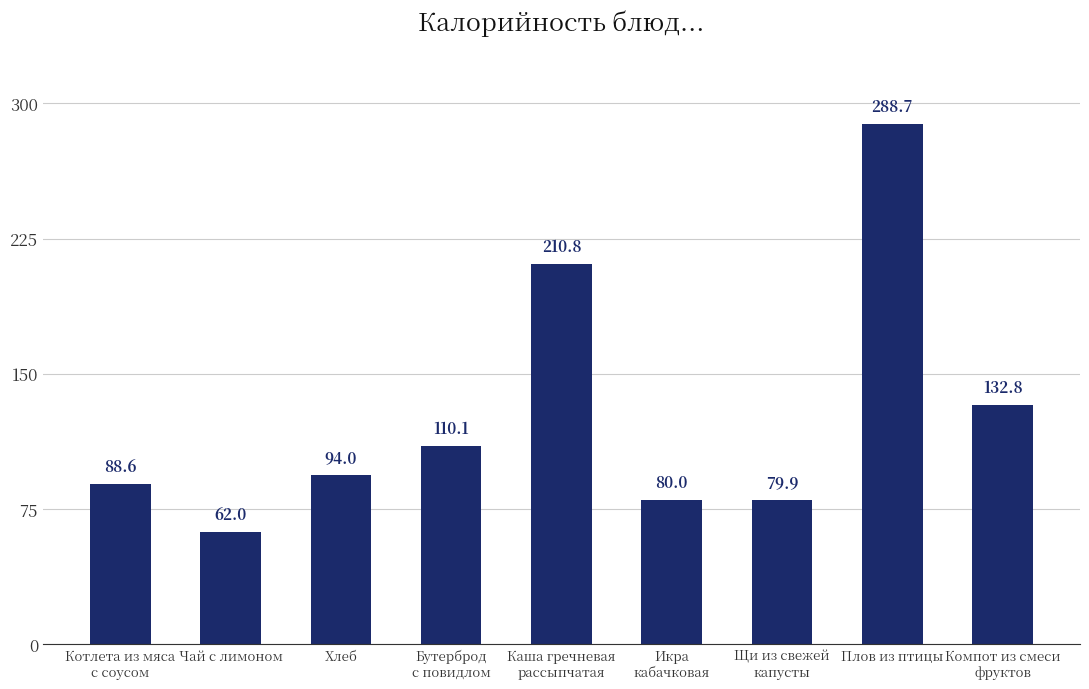

Approximately how many times larger is the value at Каша гречневая
рассыпчатая compared to Икра
кабачковая?

2.6